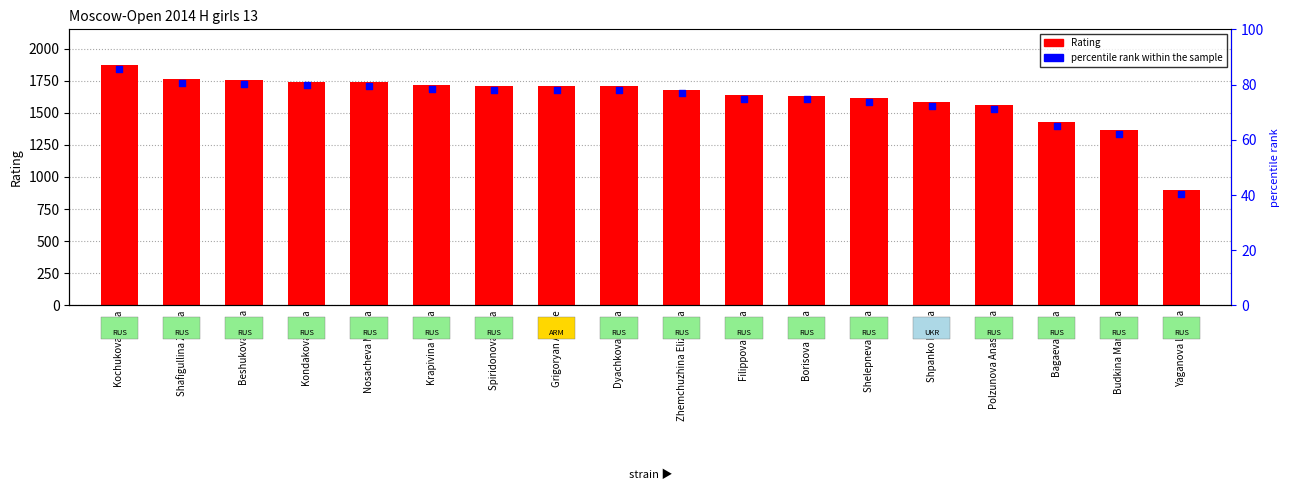

What is the change in value from Kochukova Anna to Spiridonova Yana?

-158